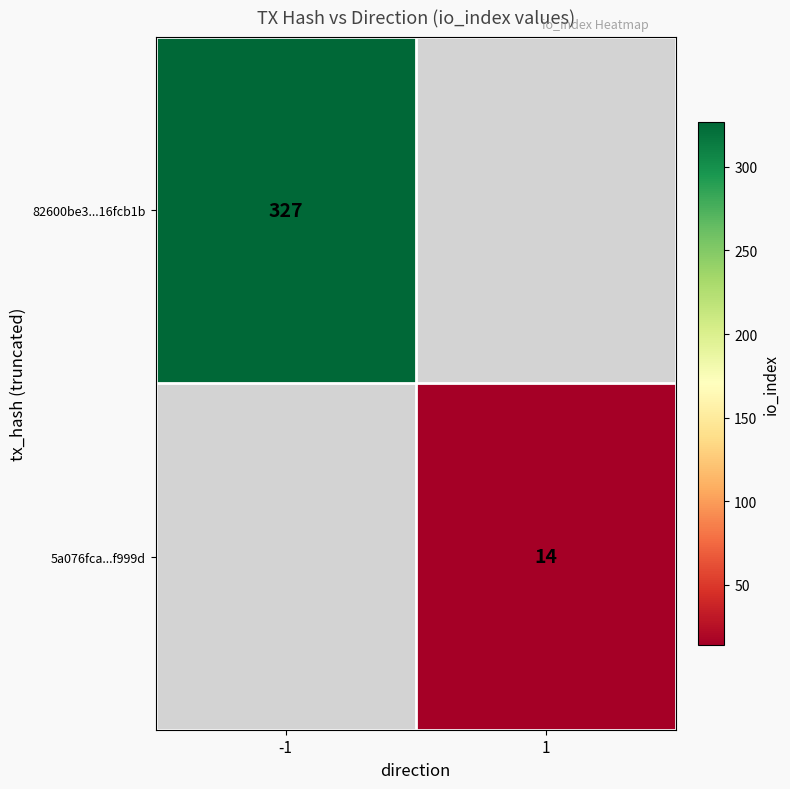

Which category has the lowest value across all series?

1